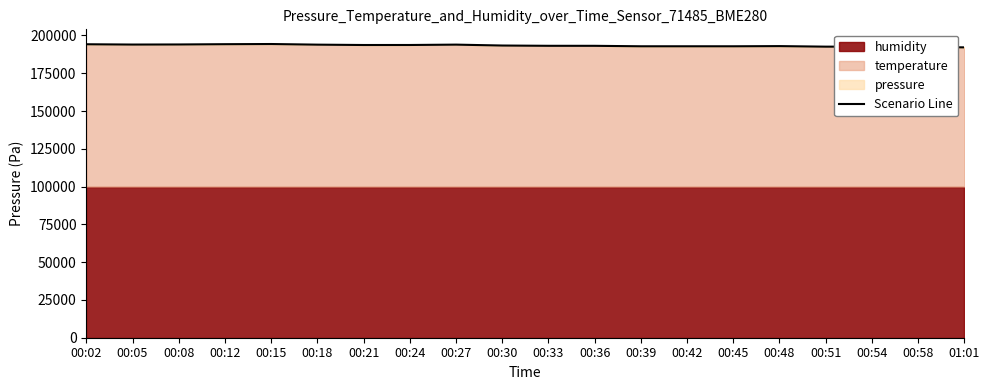

What is the change in value from 00:08 to 00:48?

-1083.7